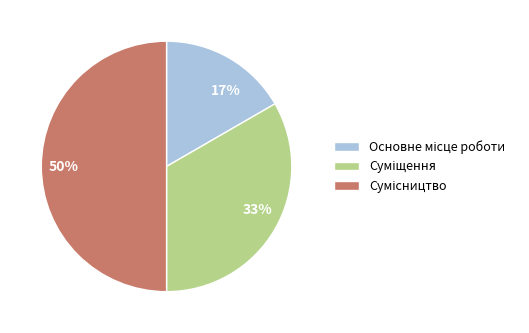

To the nearest percent, what is the average slice percentage?

33%